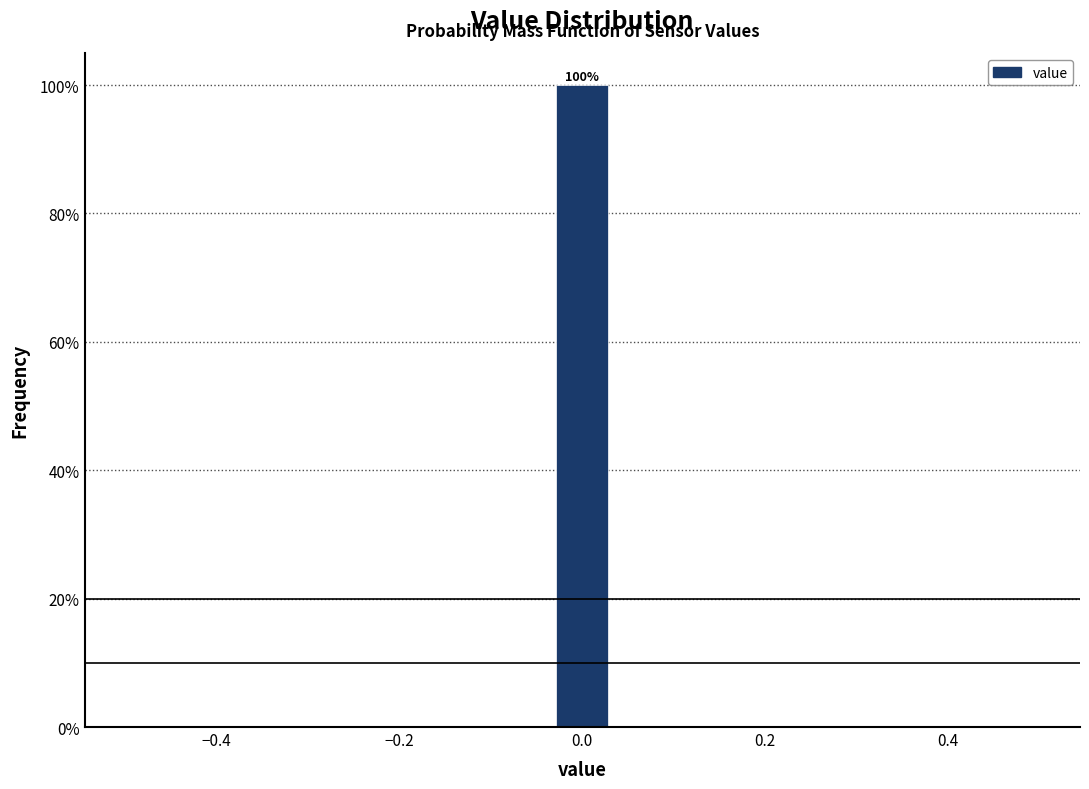

Read against the x-axis, roughly where is the centre of the tallest bar?

0.00